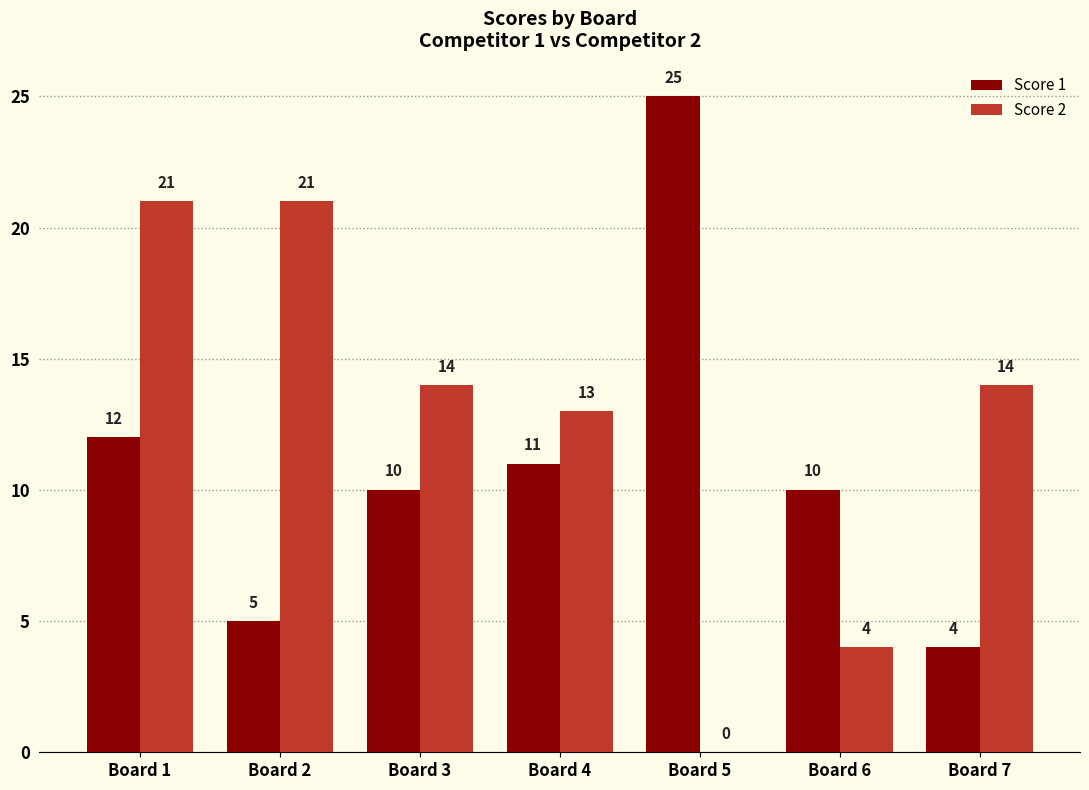

Reading left to right, list all the values displayed in this chart.

Score 1: Board 1=12	Board 2=5	Board 3=10	Board 4=11	Board 5=25	Board 6=10	Board 7=4
Score 2: Board 1=21	Board 2=21	Board 3=14	Board 4=13	Board 5=0	Board 6=4	Board 7=14